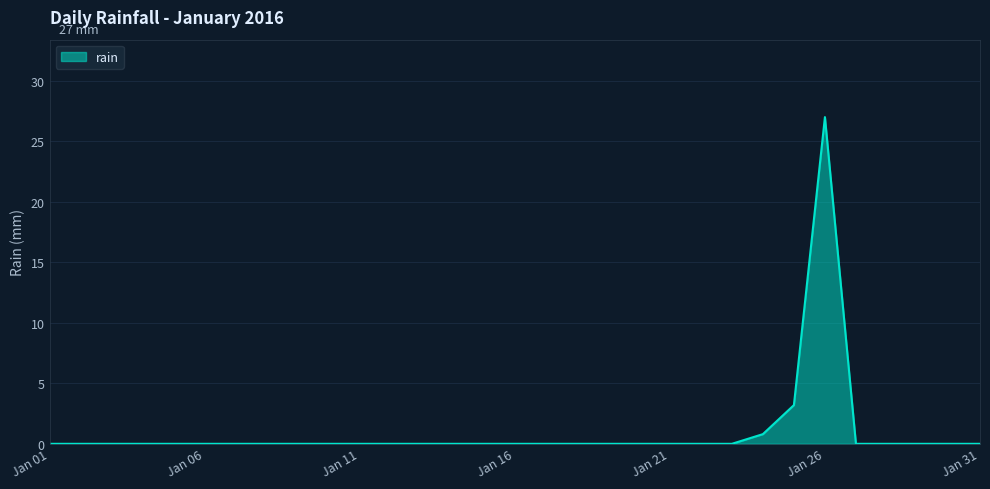

Count the number of data series in this chart.

1